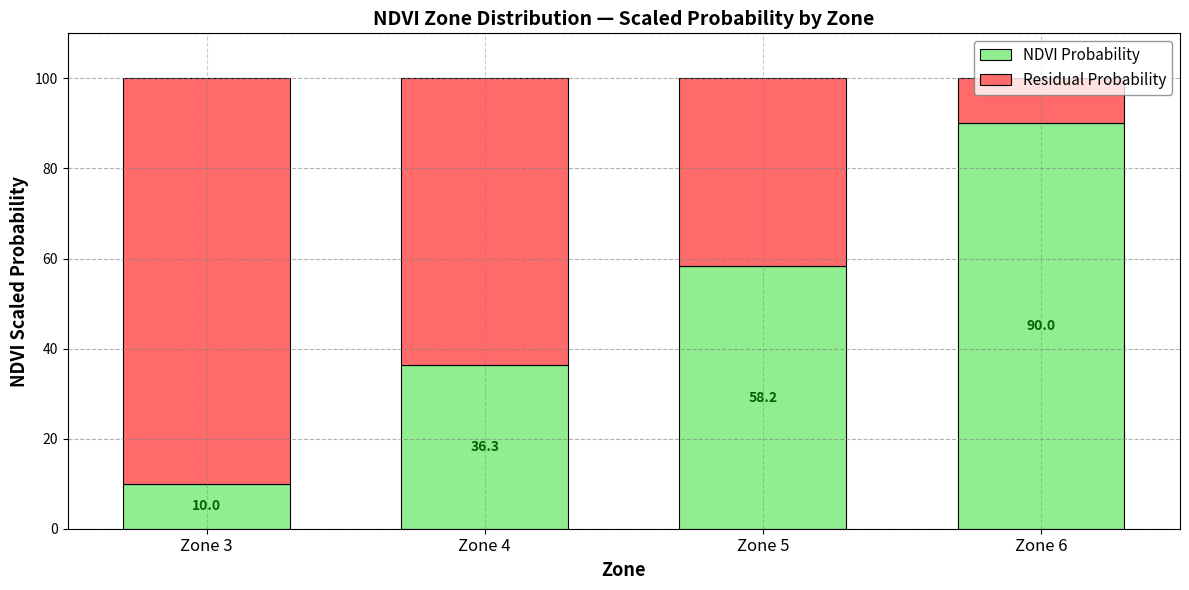

The value of NDVI Probability at Zone 6 is 90.0. True or false?

True